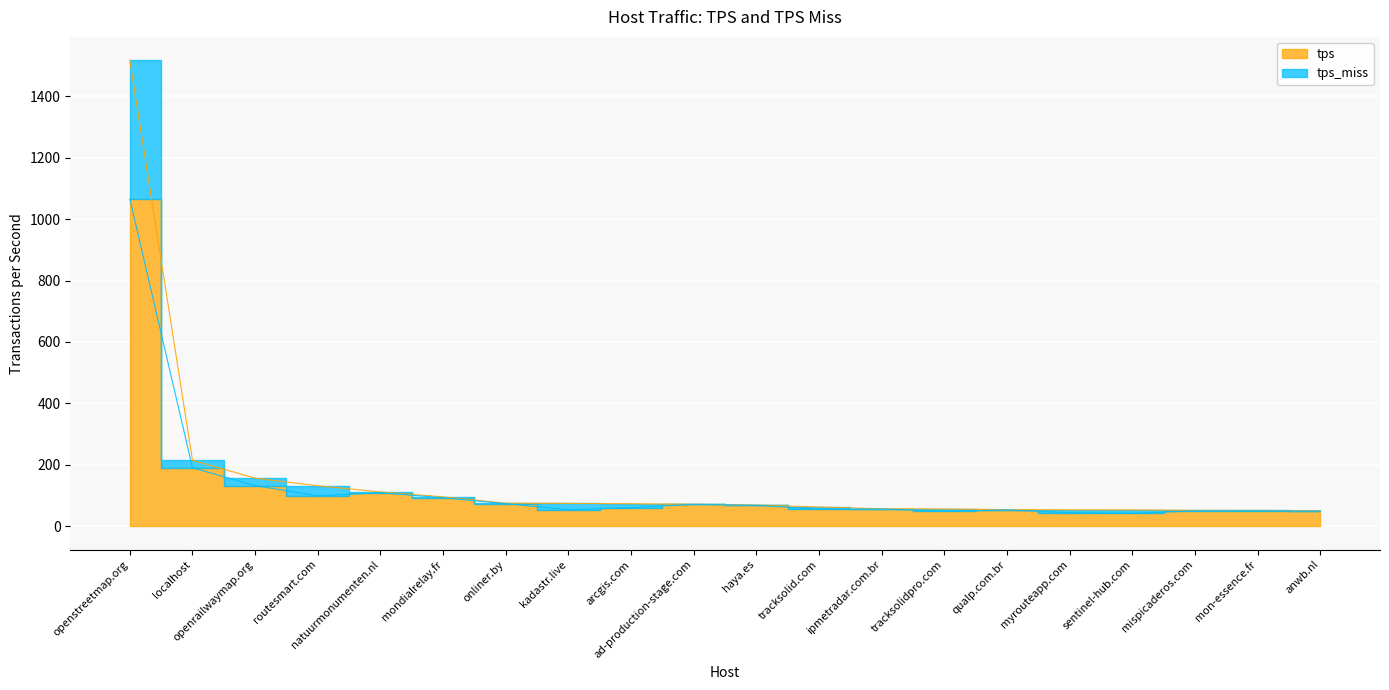

What is the approximate value of tps at mispicaderos.com?

51.5